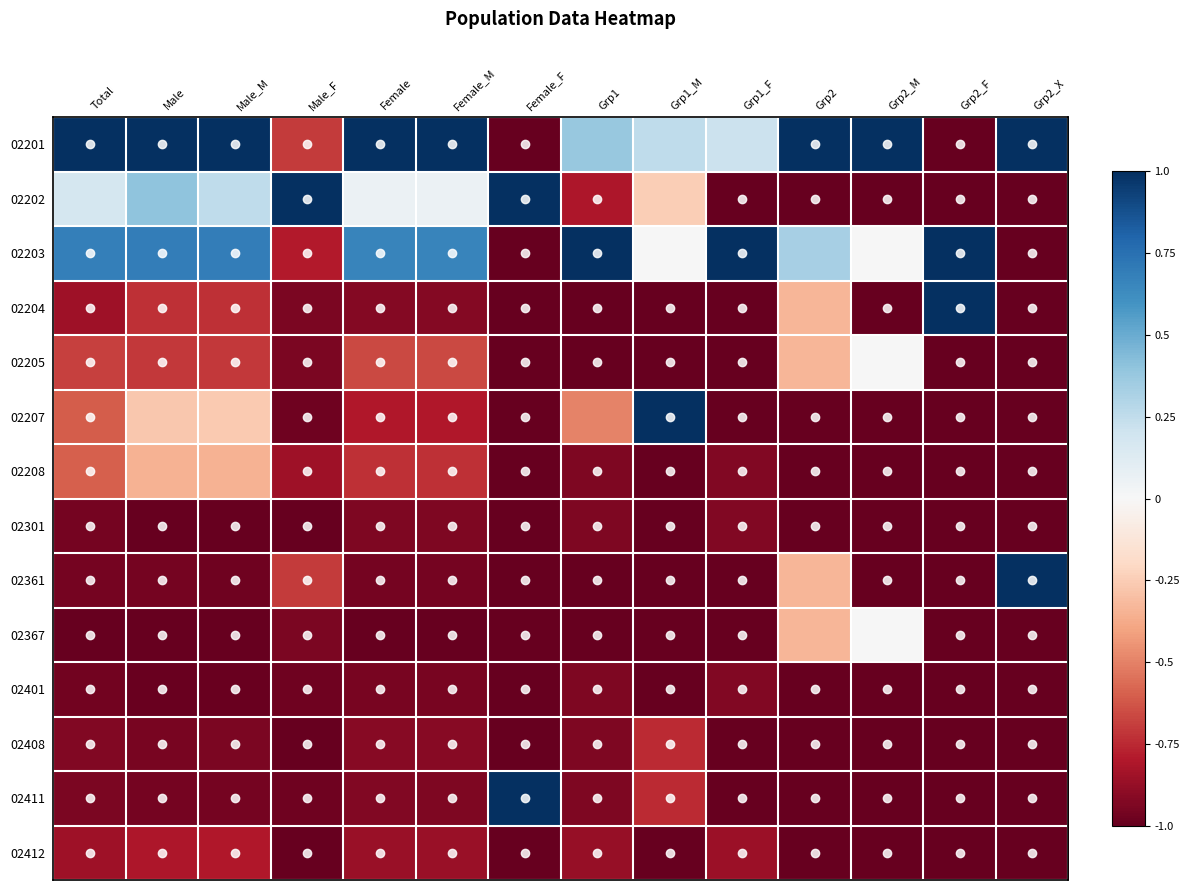

What is the total value across all series at Male_M?

-6.8